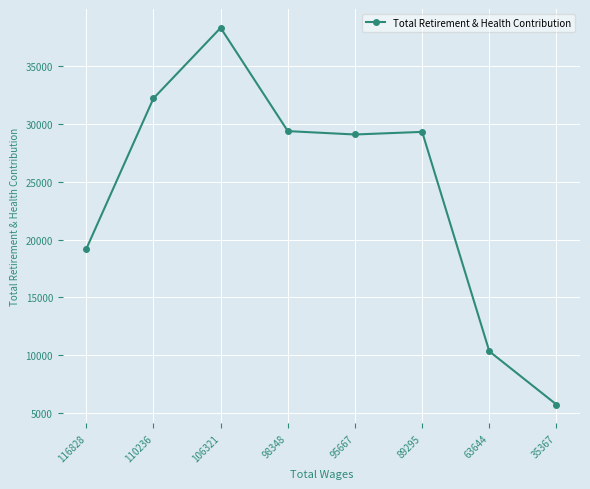

At which category does the chart reach its peak across all series?

106321